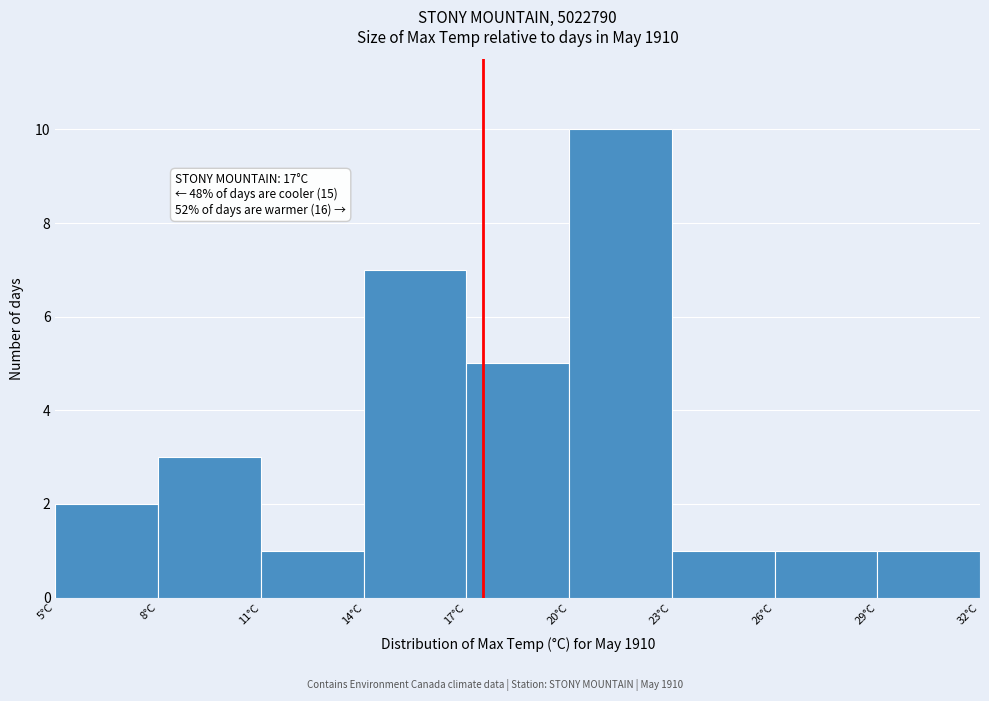

Over which range of the x-axis is the bar tallest?

20 to 23